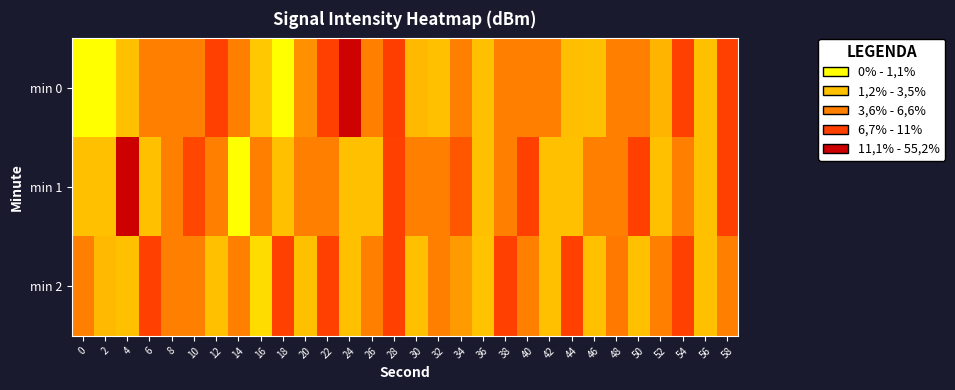

Between 6 and 8, which series saw the biggest shift?

min 2